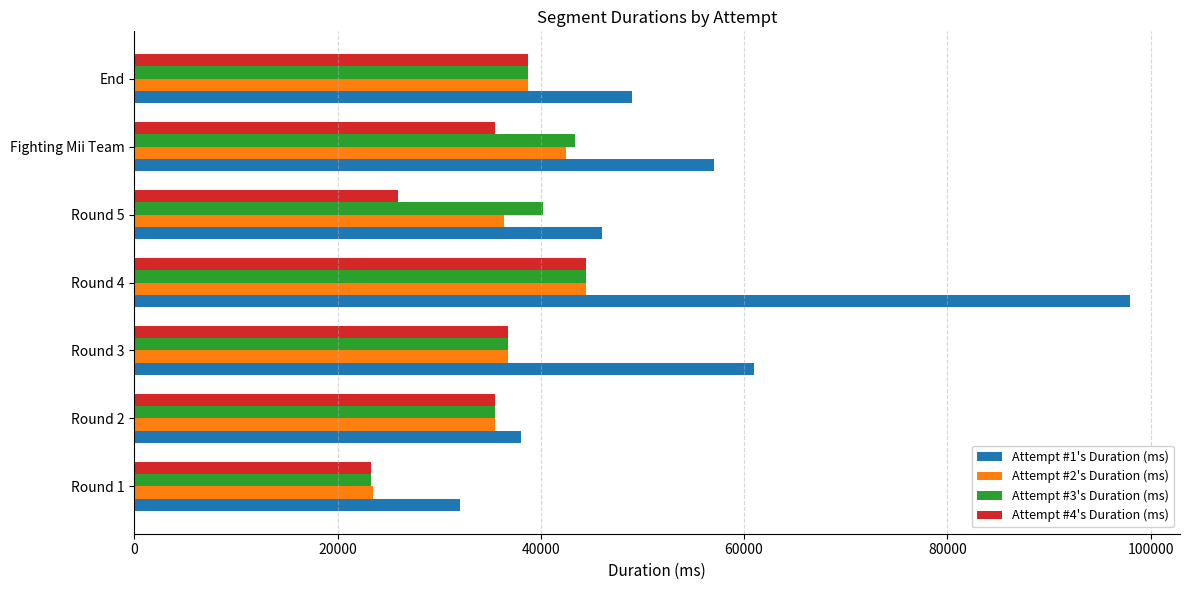

List the labels in order of Attempt #1's Duration (ms) value, largest first.

Round 4, Round 3, Fighting Mii Team, End, Round 5, Round 2, Round 1